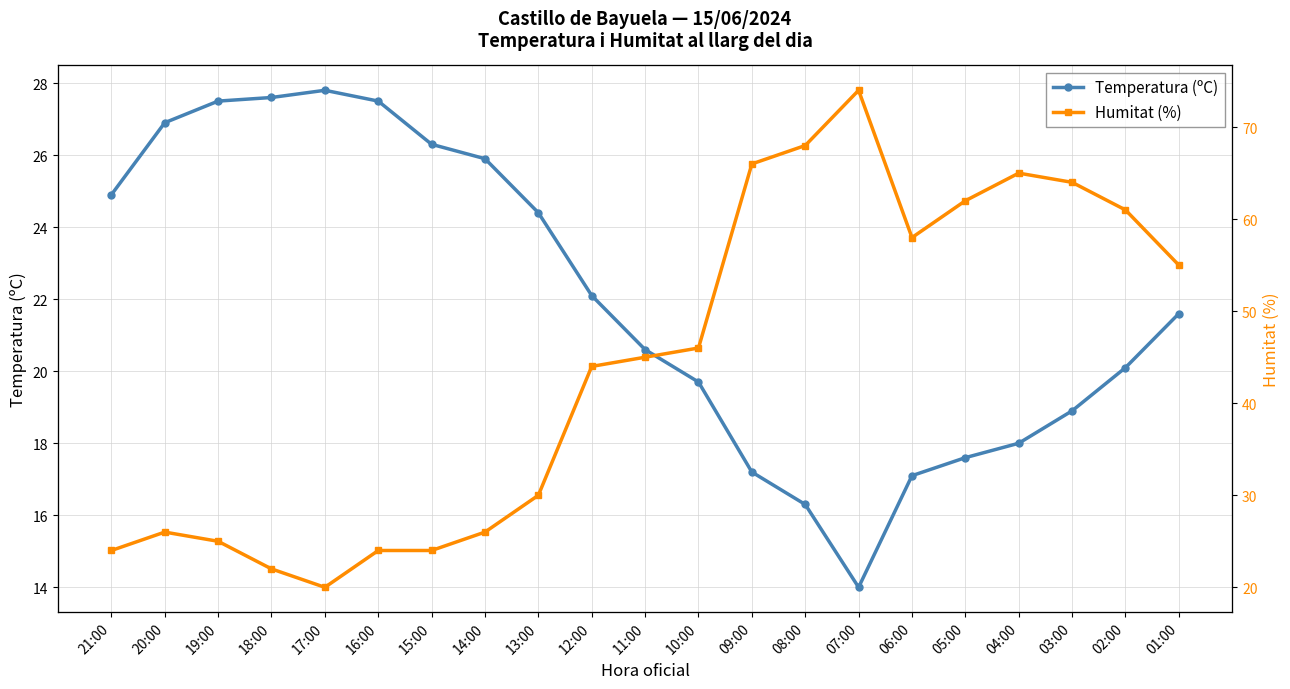

Reading left to right, extract all data points from this chart.

Temperatura (ºC): 24.9	26.9	27.5	27.6	27.8	27.5	26.3	25.9	24.4	22.1	20.6	19.7	17.2	16.3	14.0	17.1	17.6	18.0	18.9	20.1	21.6
Humitat (%): 24.0	26.0	25.0	22.0	20.0	24.0	24.0	26.0	30.0	44.0	45.0	46.0	66.0	68.0	74.0	58.0	62.0	65.0	64.0	61.0	55.0